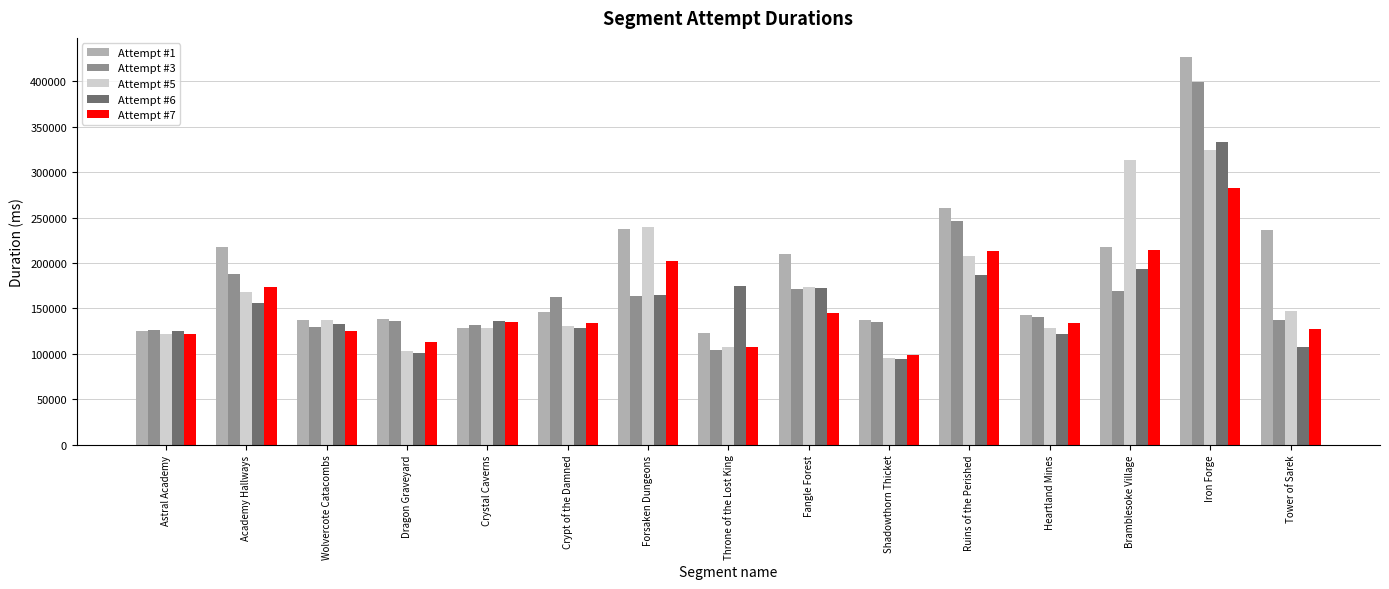

At which label is Attempt #5 closest to 209611?

Ruins of the Perished